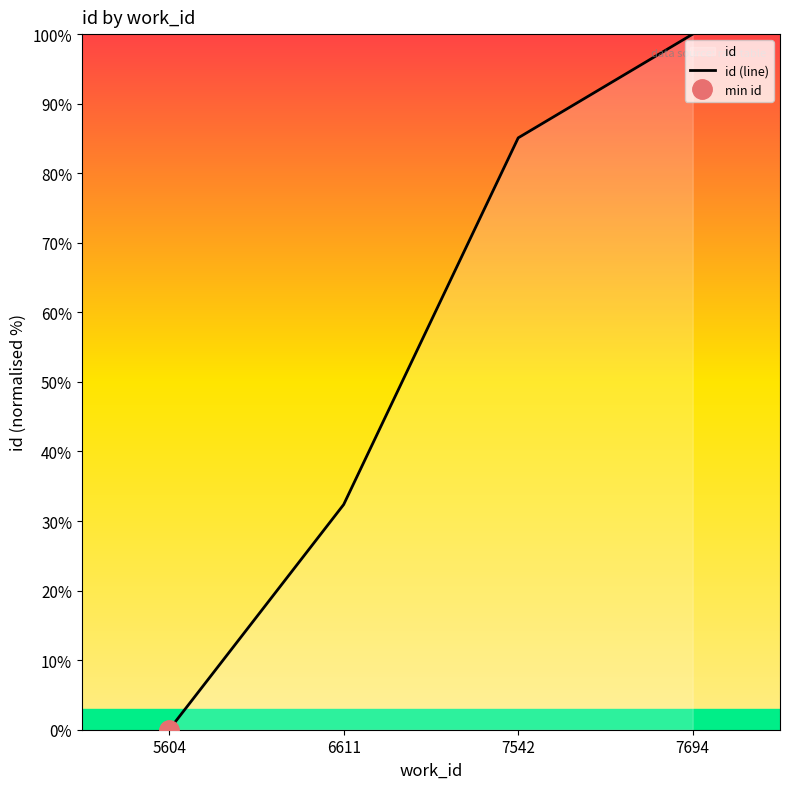

Reading left to right, extract all data points from this chart.

5604=0.0	6611=32.4	7542=85.1	7694=100.0